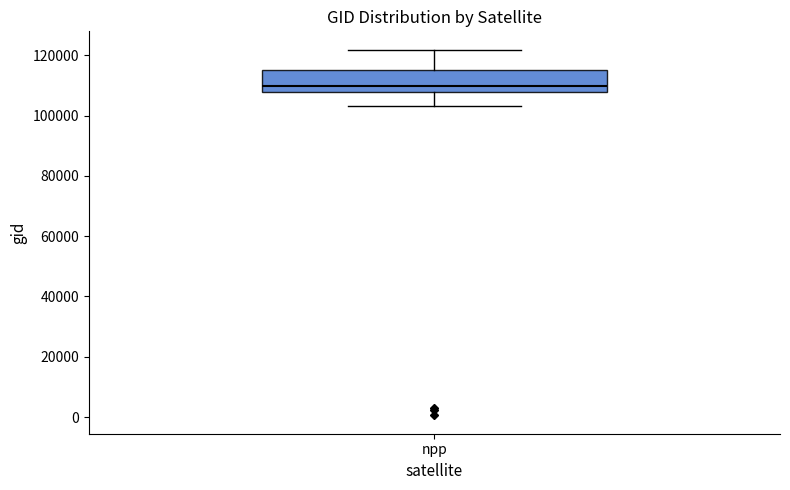

Read this box plot against the y-axis: the position of the median line, the range covered by the box, and the ends of both whiskers. The values are not printed on the chart, so give them approximately, as read against the axis.

median 110000, box 108000 to 116000, whiskers 104000 to 122000